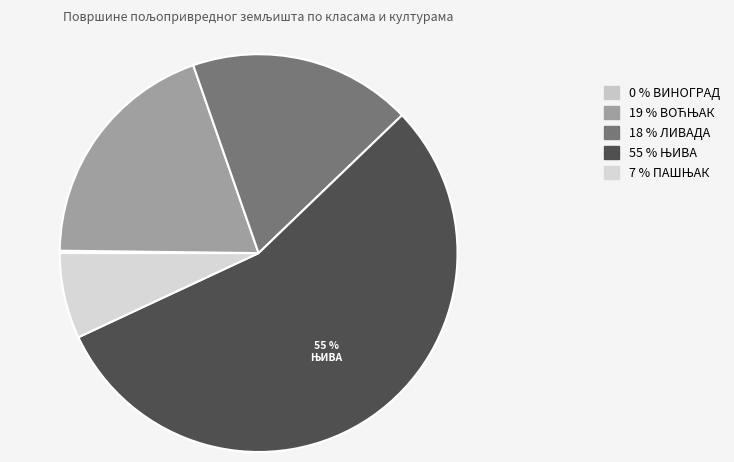

Rank the categories by value from highest to lowest.

ЊИВА, ВОЋЊАК, ЛИВАДА, ПАШЊАК, ВИНОГРАД